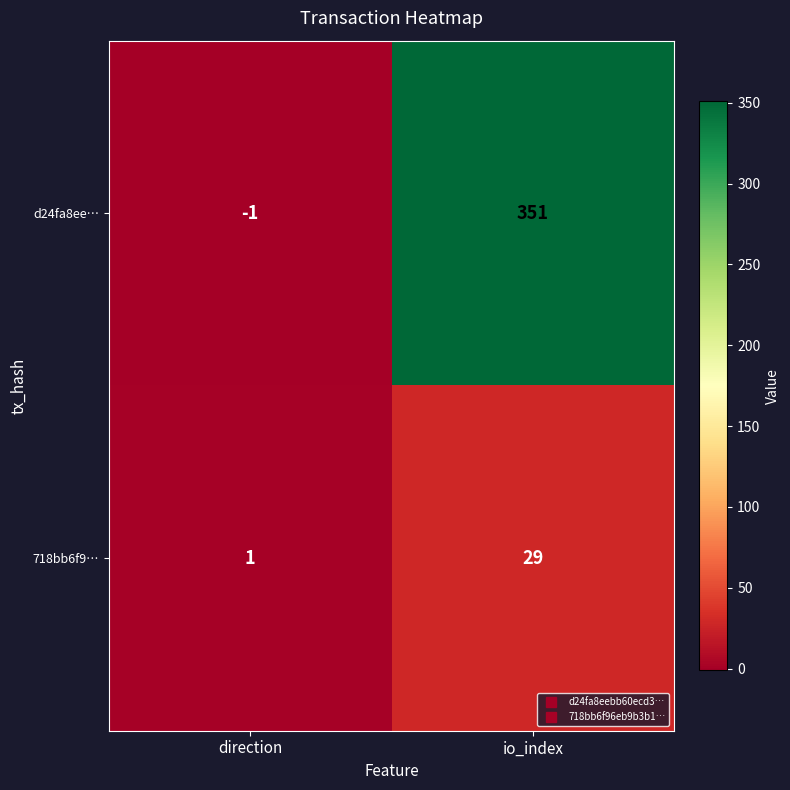

What is the spread (max minus min) of values at io_index?

322